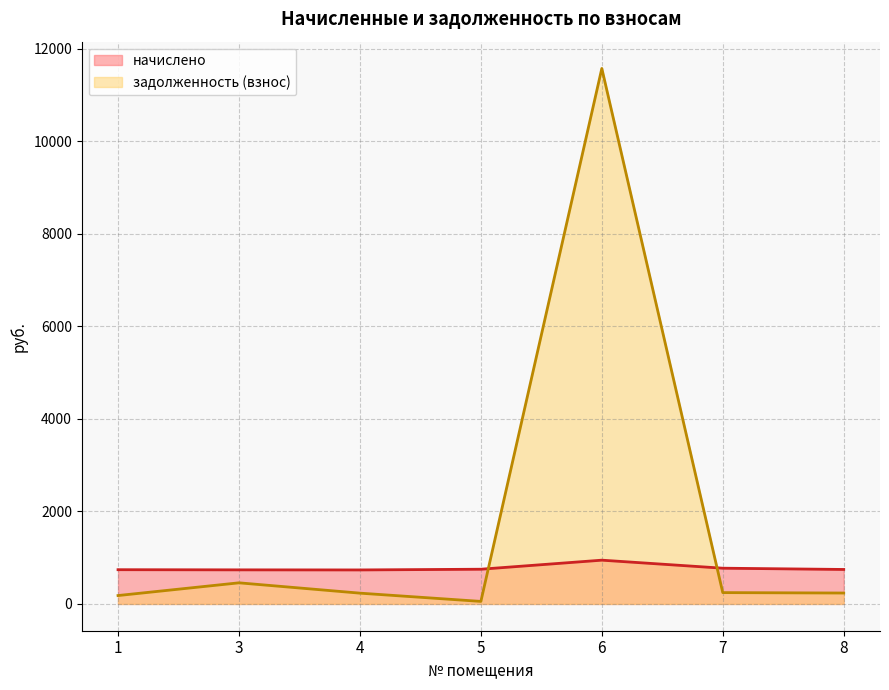

Count the number of categories in the chart.

7